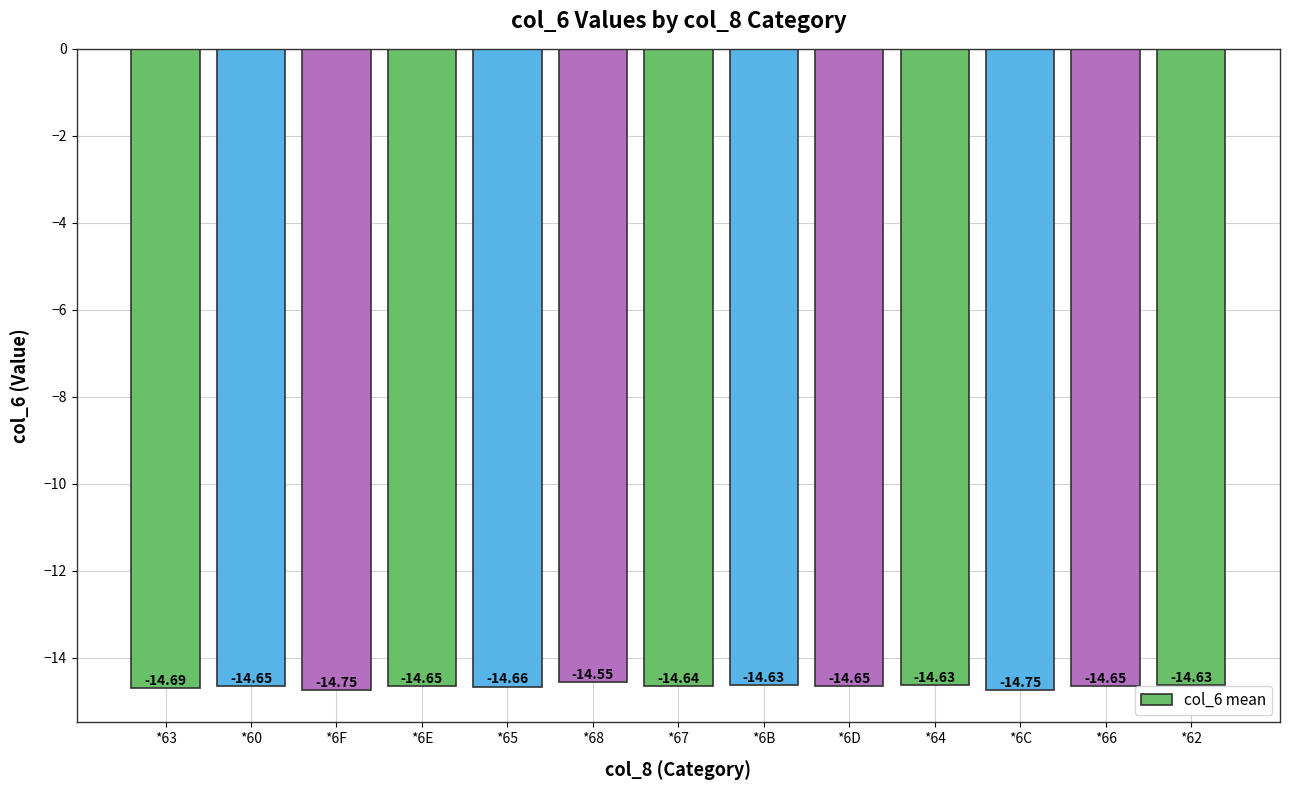

What is the sum of all values?

-190.5